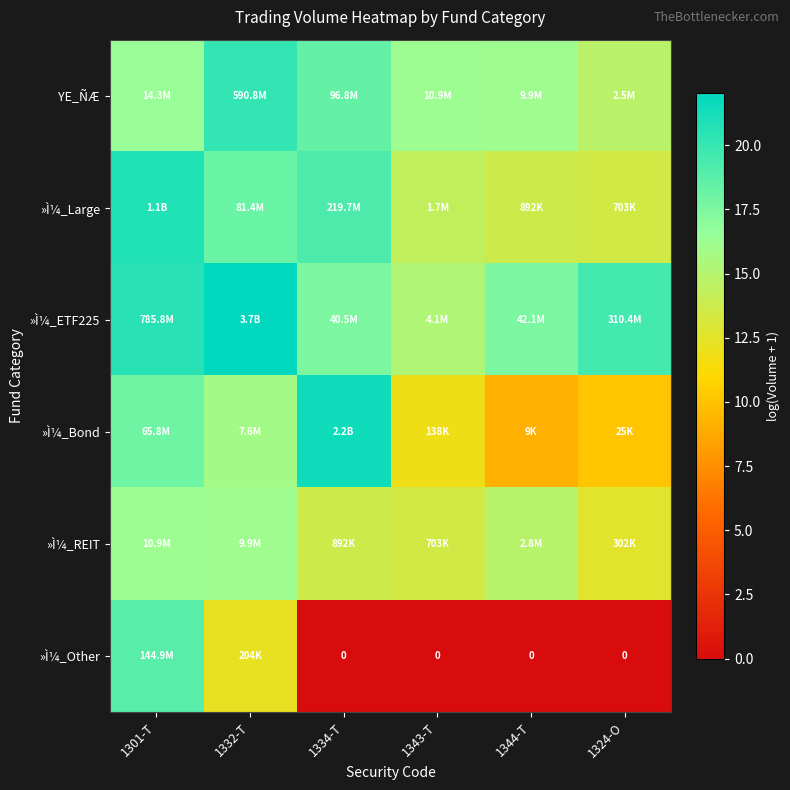

At which label is »Ì¼_Other closest to 9?

1332-T